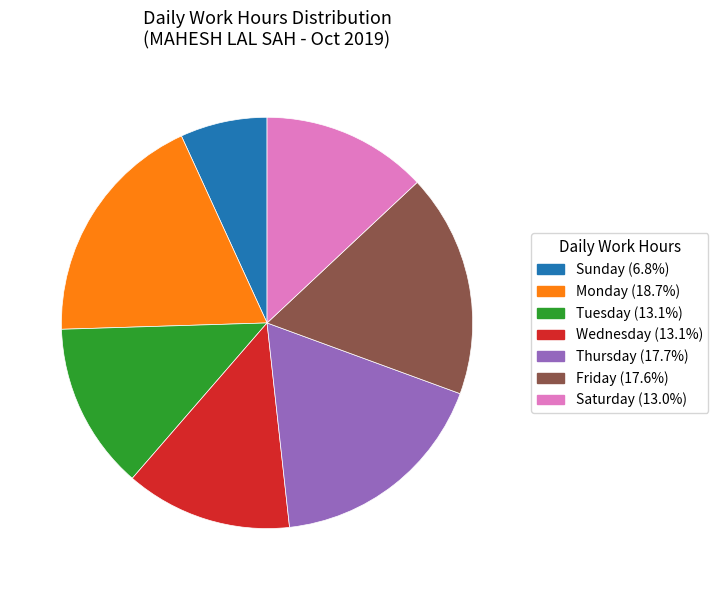

Is there a majority slice in this chart?

No